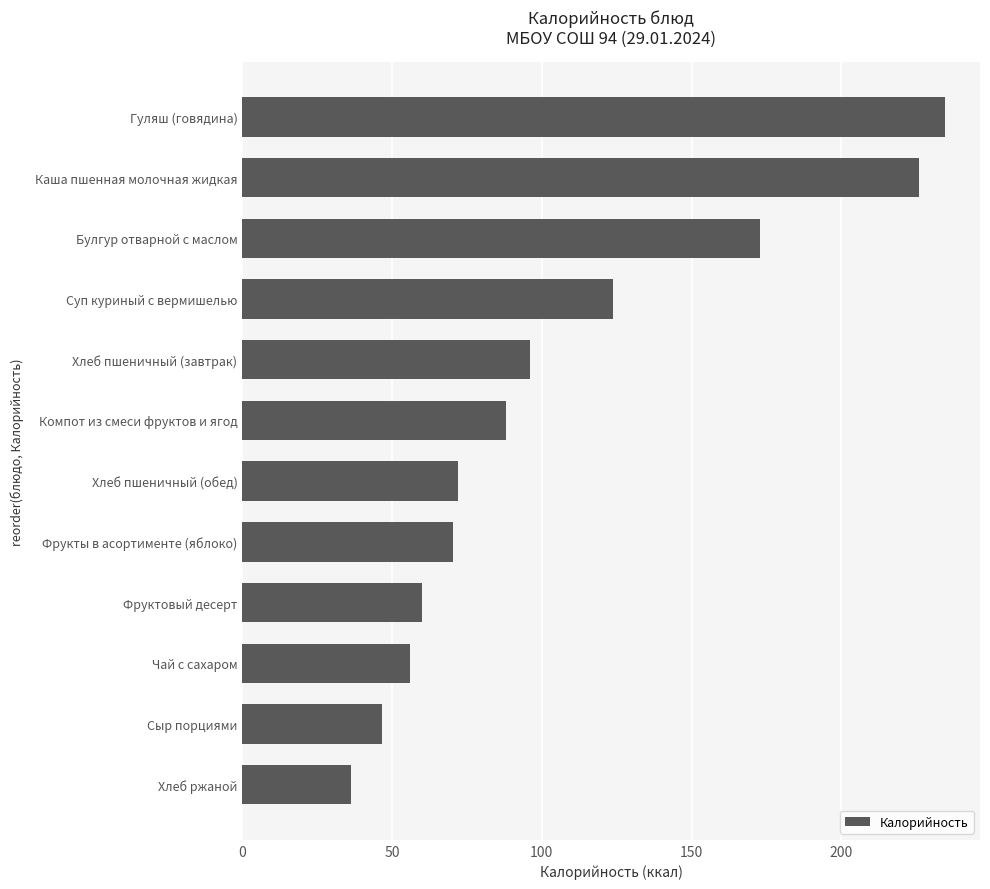

At which category does the chart reach its minimum across all series?

Хлеб ржаной